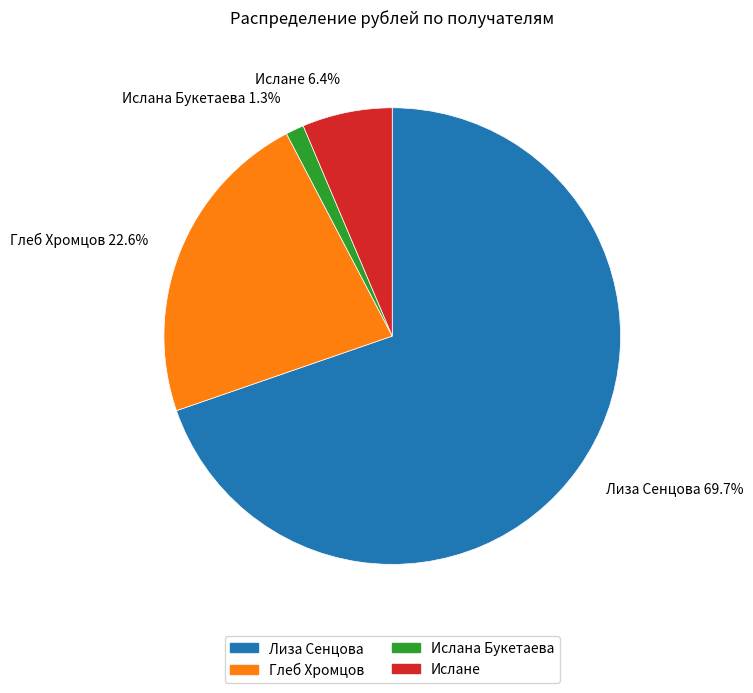

To the nearest percent, what is the average slice percentage?

25%